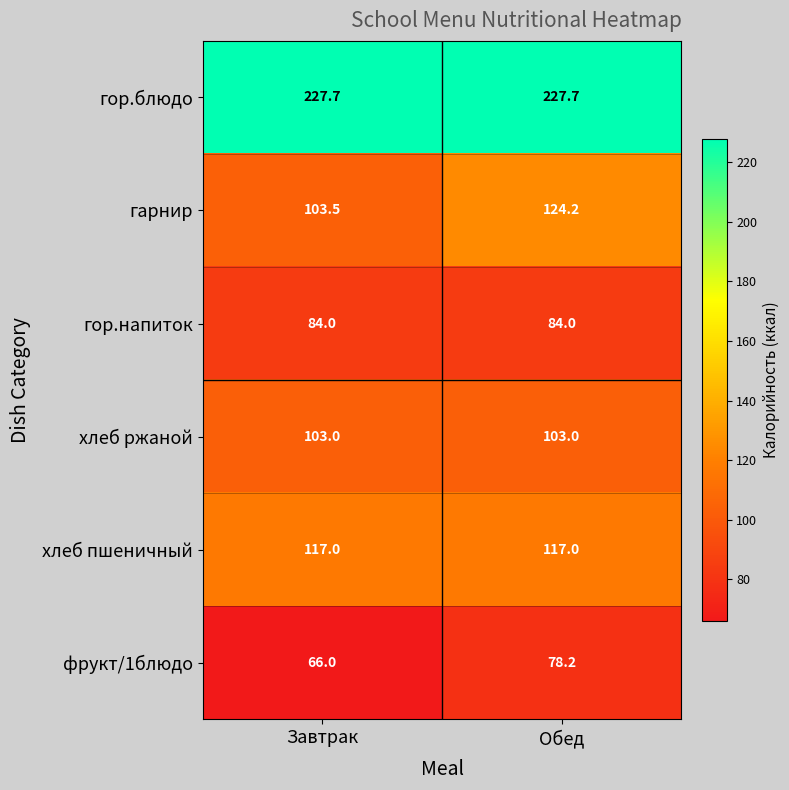

What is the average value of the фрукт/1блюдо series?

72.1